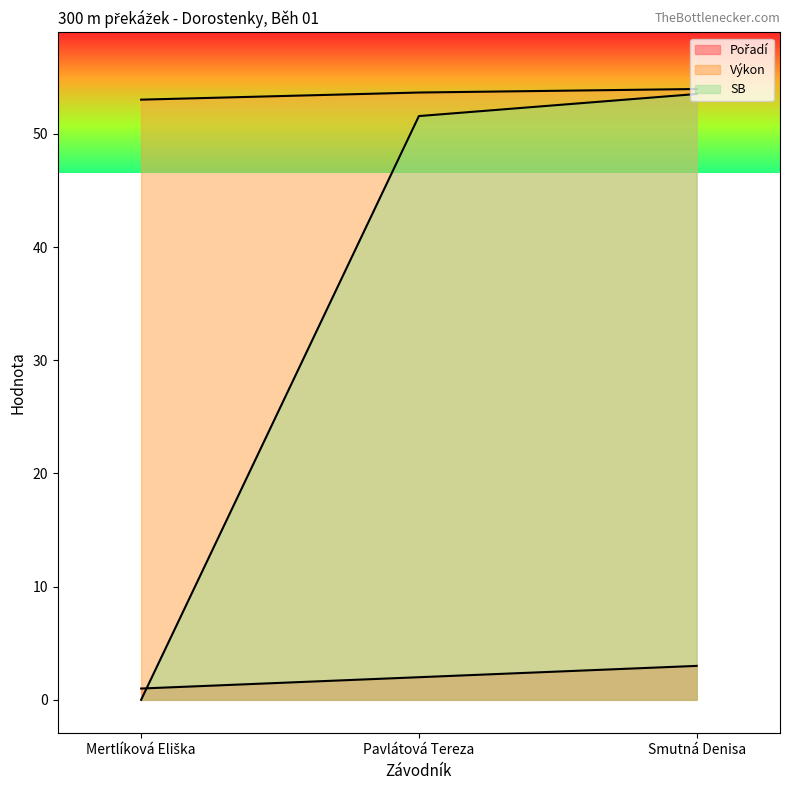

Read the Pořadí value at Mertlíková Eliška.

1.0